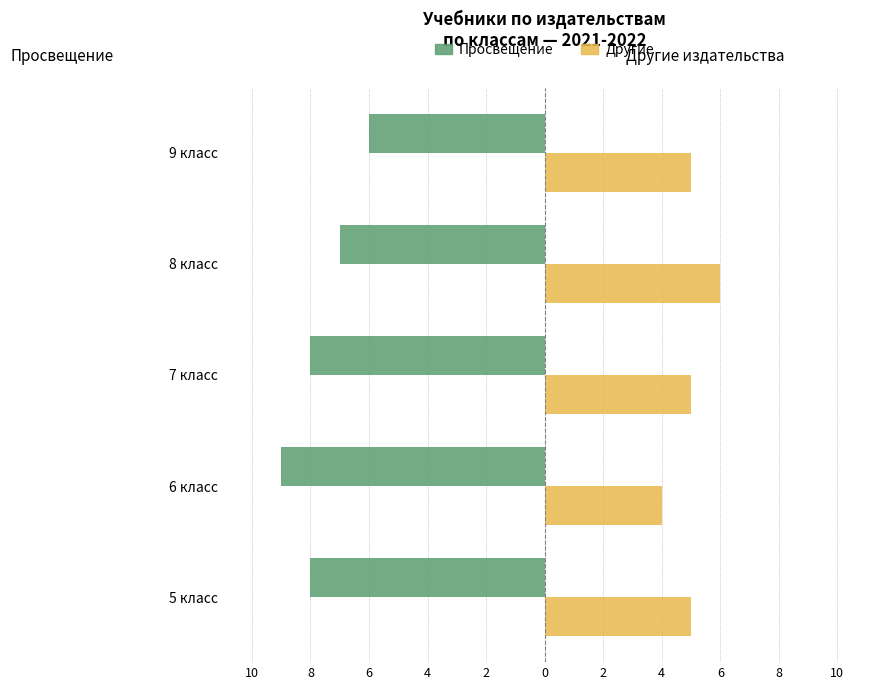

What are all the series names shown in the legend?

Просвещение, Другие